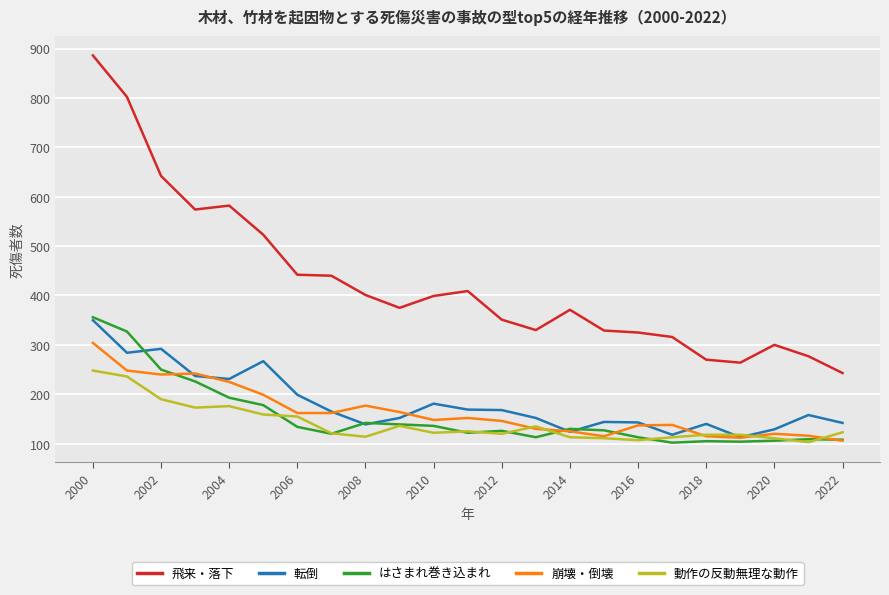

Which series has the largest range (max minus min)?

飛来・落下